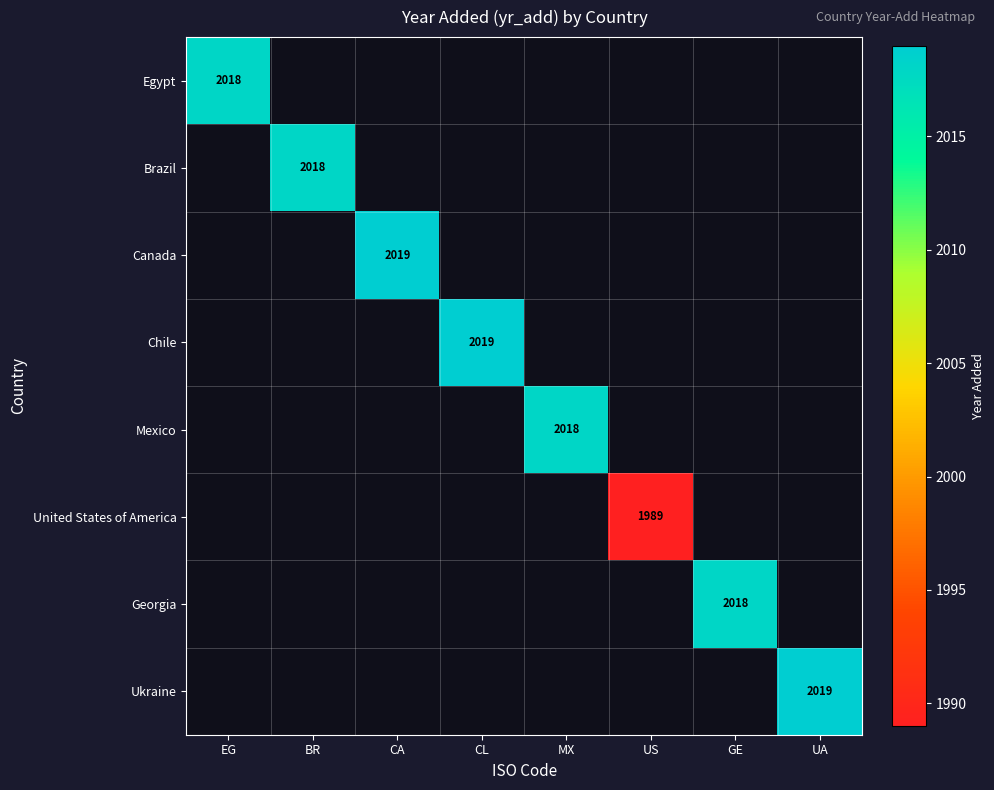

The value of Chile at CL is 2019. True or false?

True